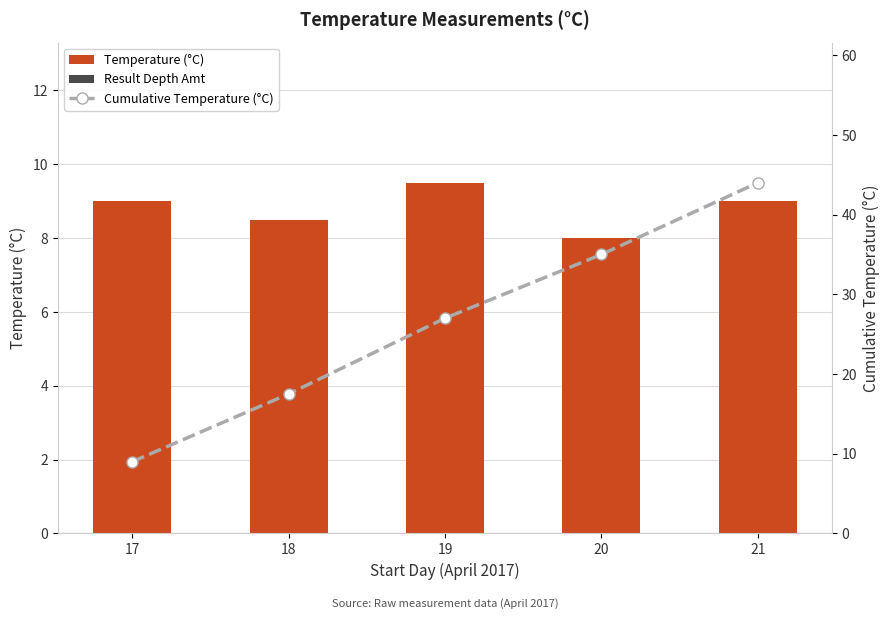

Reading left to right, extract all data points from this chart.

Temperature (°C): 17=9.0	18=8.5	19=9.5	20=8.0	21=9.0
Result Depth Amt: 17=0.0	18=0.0	19=0.0	20=0.0	21=0.0
Cumulative Temperature (°C): 17=9.0	18=17.5	19=27.0	20=35.0	21=44.0